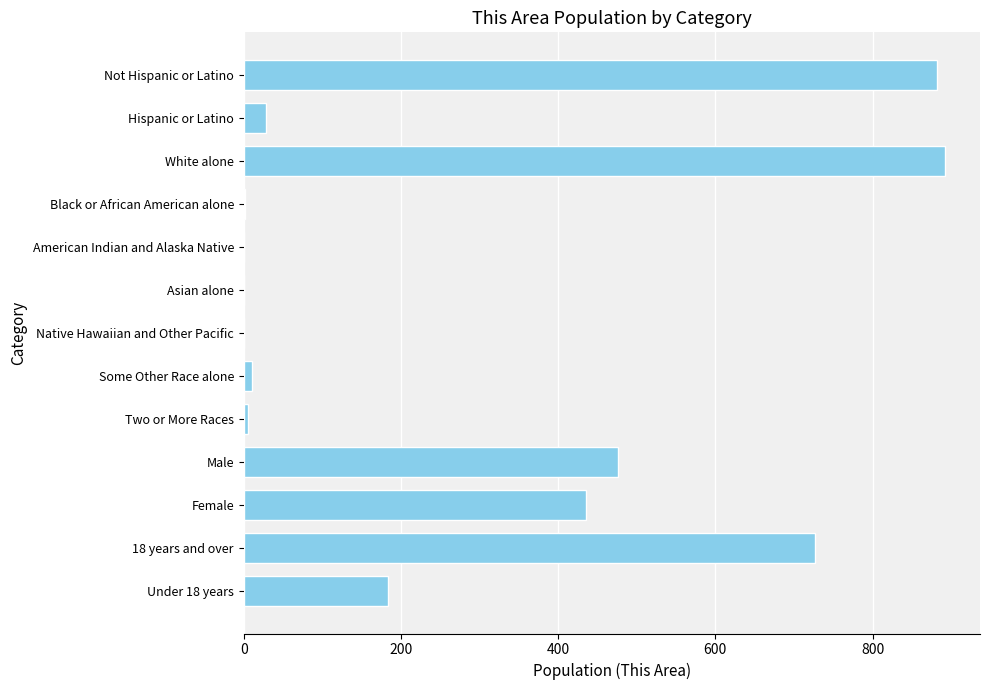

What is the greatest value displayed?

892